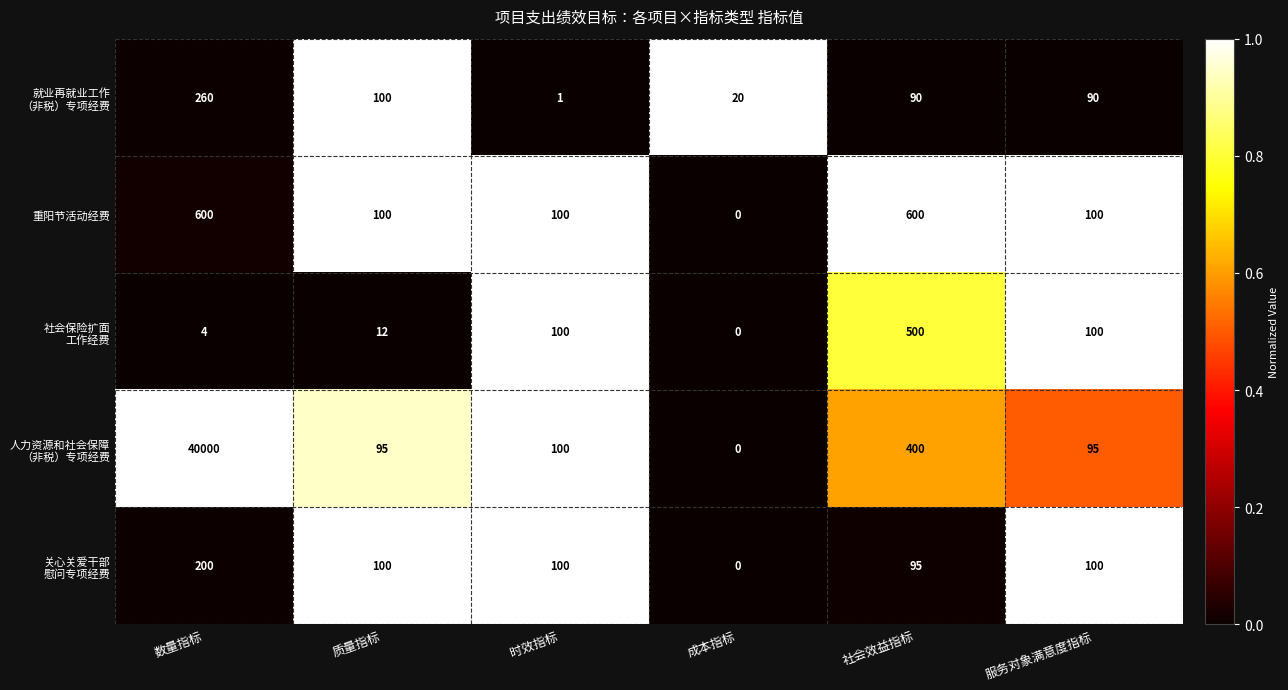

At which category does the chart reach its peak across all series?

数量指标